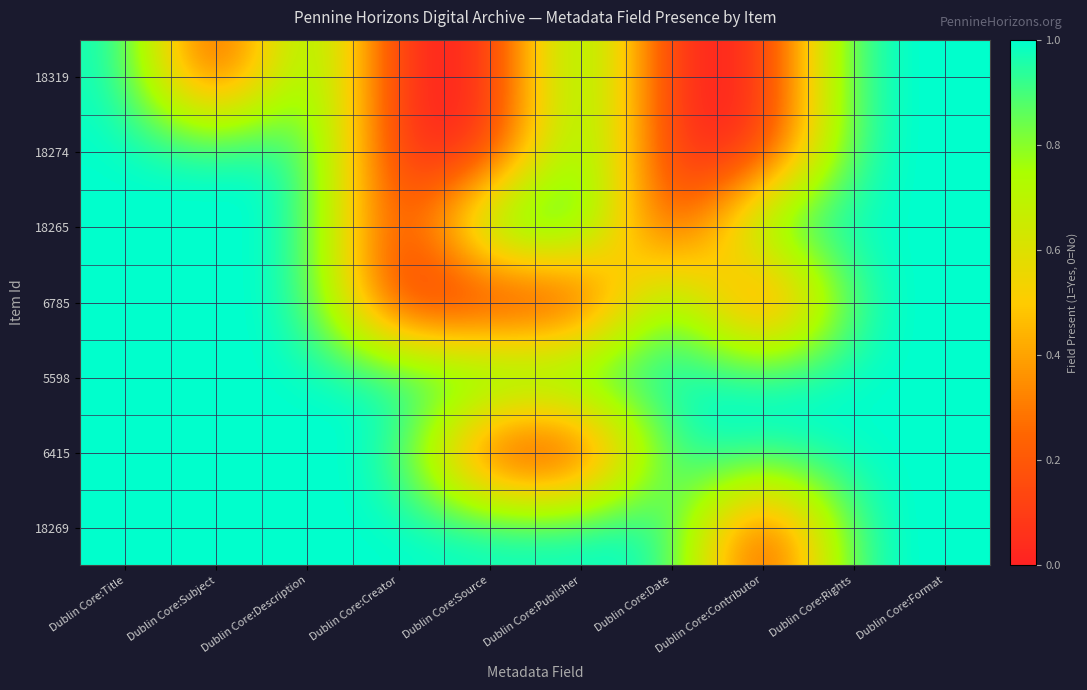

At which category is the sum across all series the highest?

Dublin Core:Title